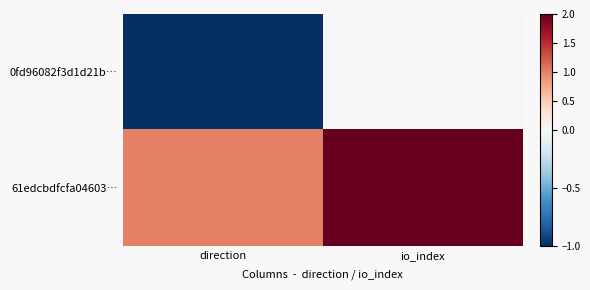

Reading left to right, what are all the values shown in this chart?

0fd96082f3d1d21b…: direction=-1	io_index=0
61edcbdfcfa04603…: direction=1	io_index=2